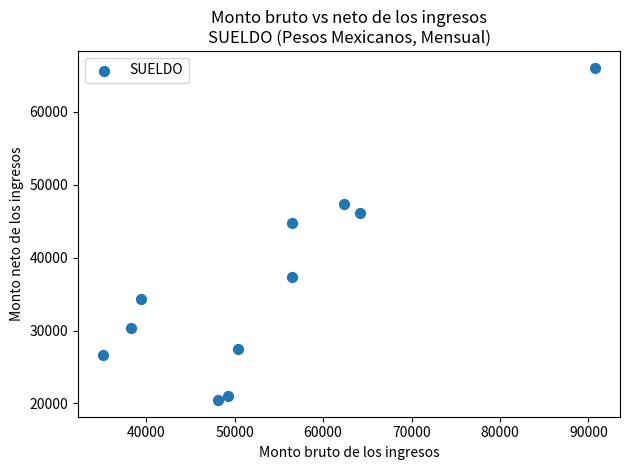

What is the average Y value?

36511.7